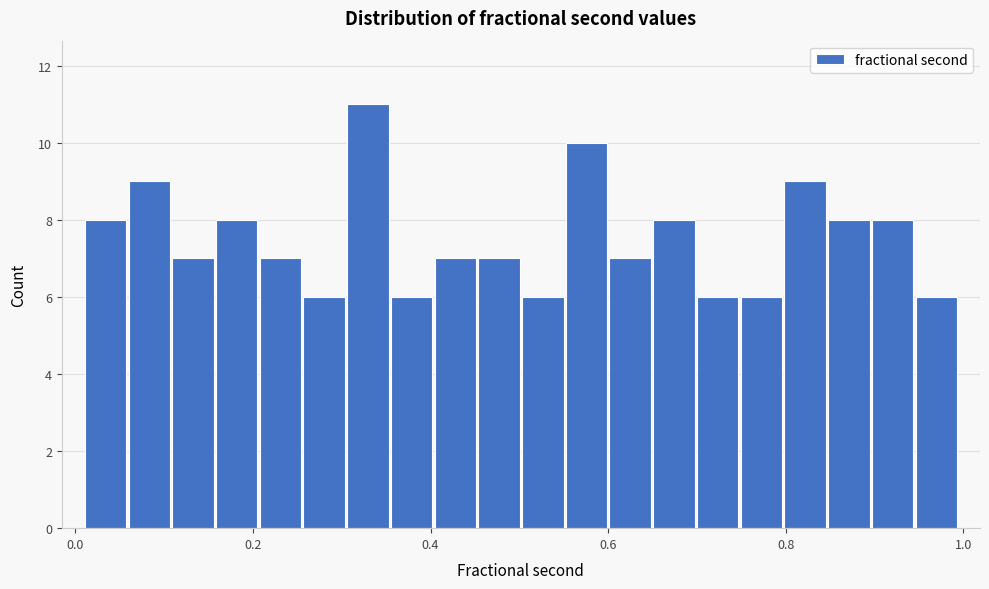

Read against the x-axis, roughly where is the centre of the tallest bar?

0.32